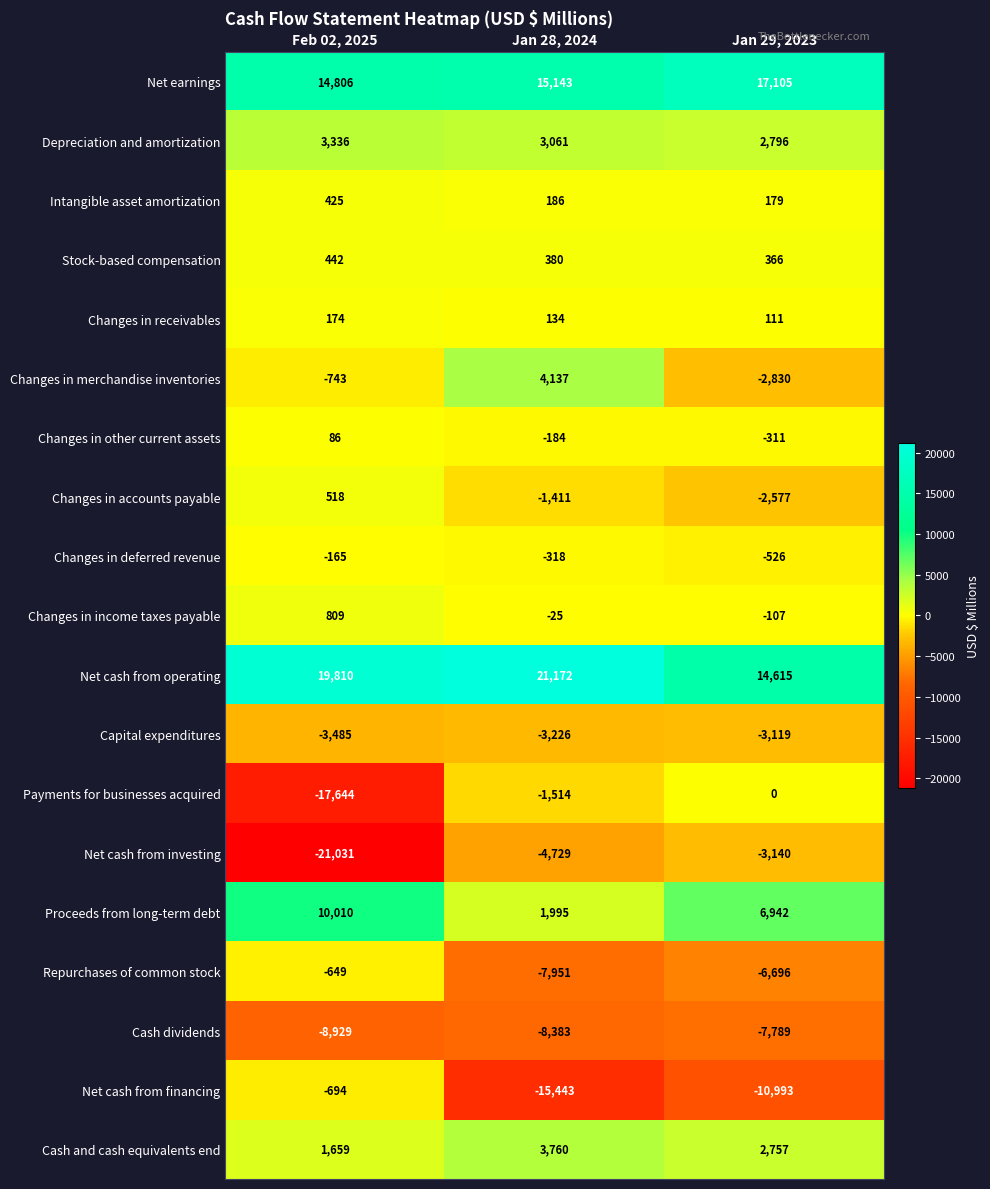

How many values in the Cash dividends series exceed -8383?

1